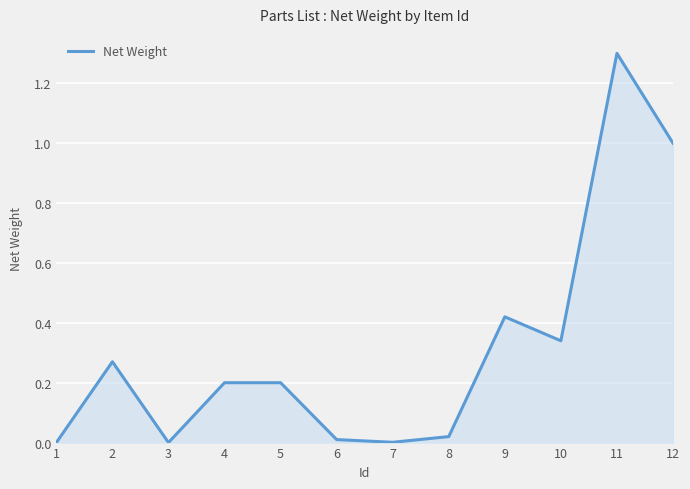

How many series are shown in this chart?

1